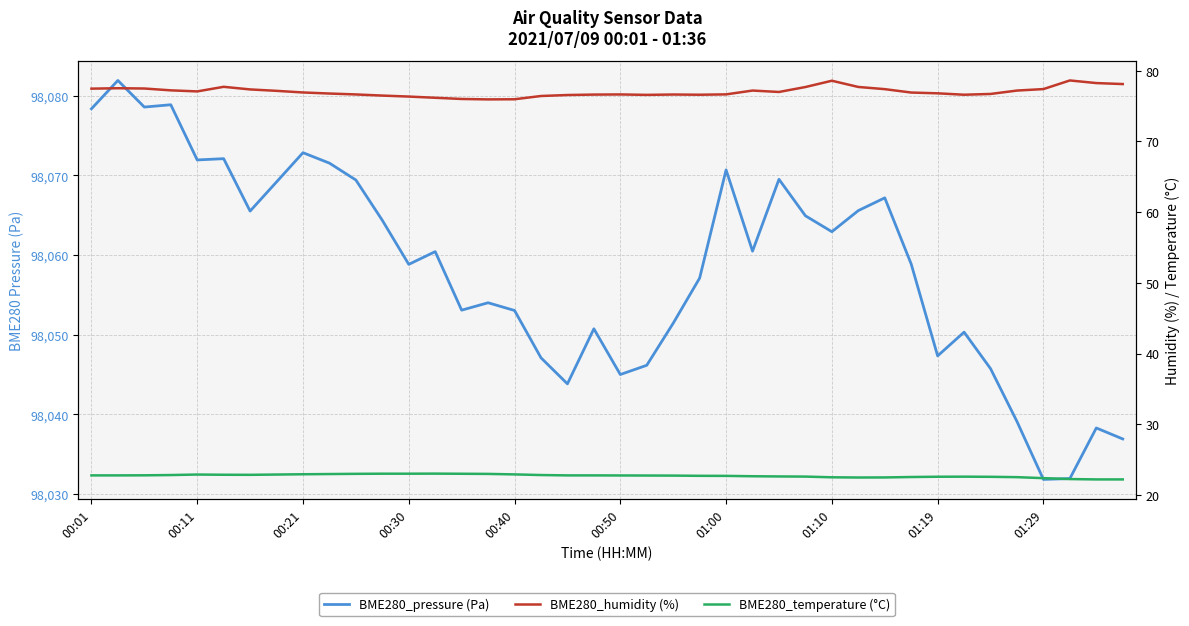

What is the label of the 1st point from the left?

00:01